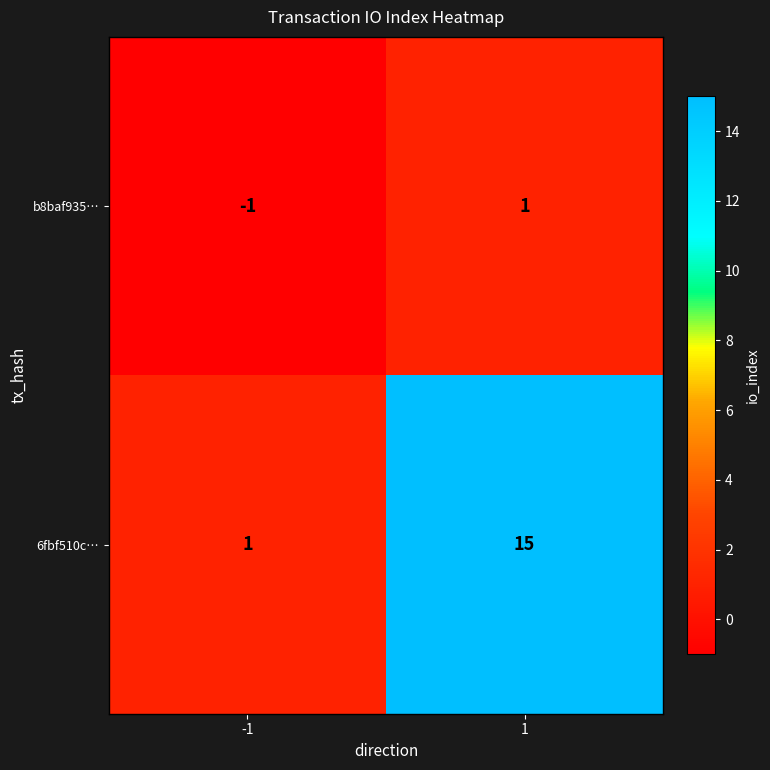

Which category has the highest value across all series?

1